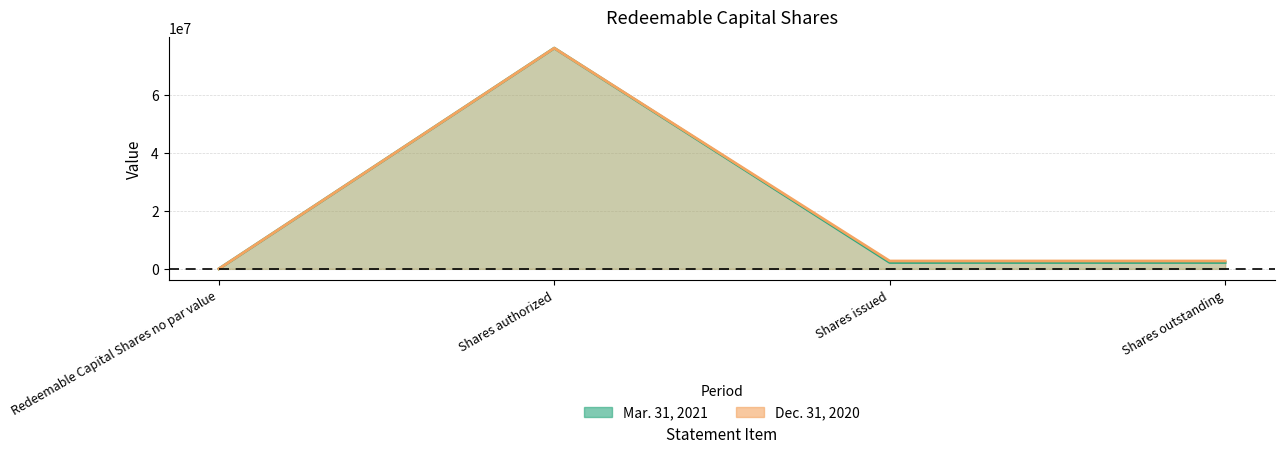

What is the sum of all Dec. 31, 2020 values?

81400000